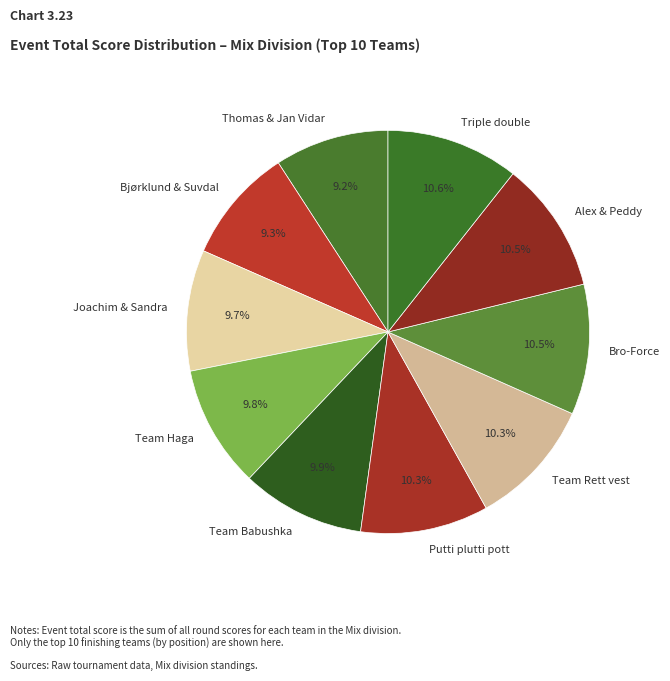

What is the ratio of the value at Putti plutti pott to the value at Team Rett vest?

1.0